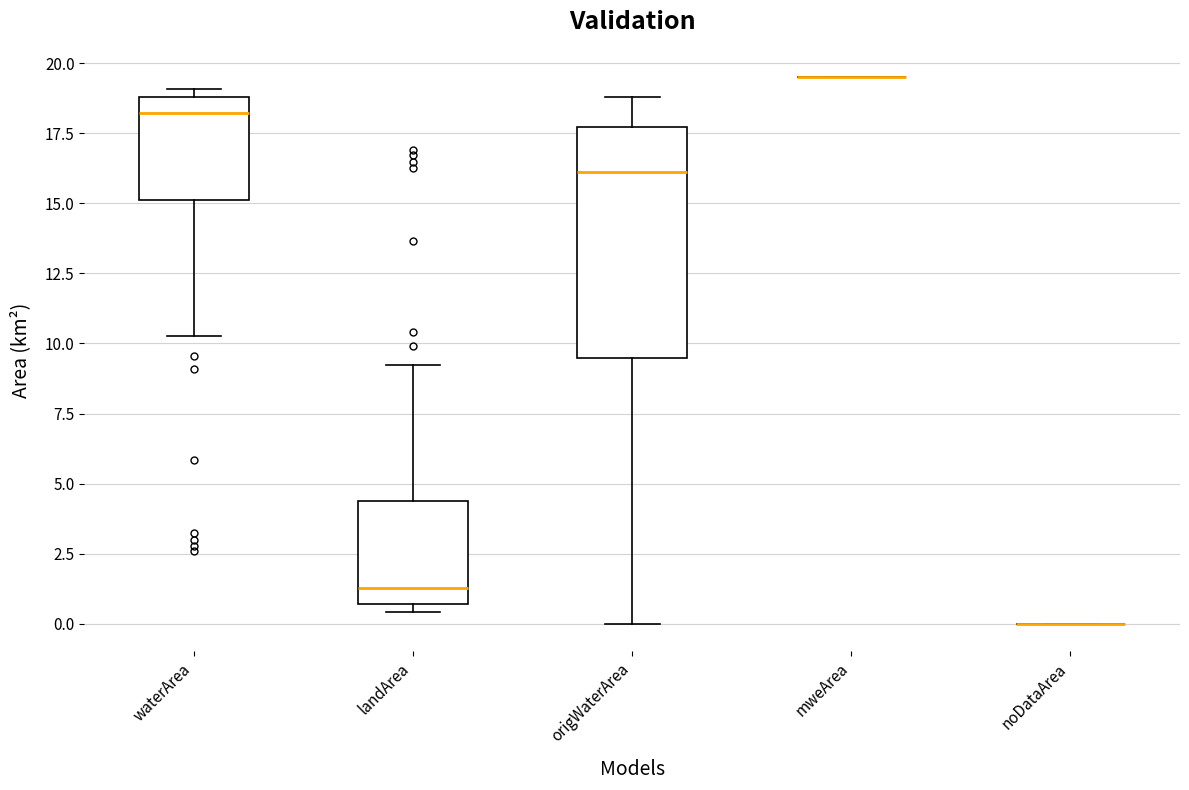

Comparing the boxes themselves (not the whiskers), which one is the tallest?

origWaterArea